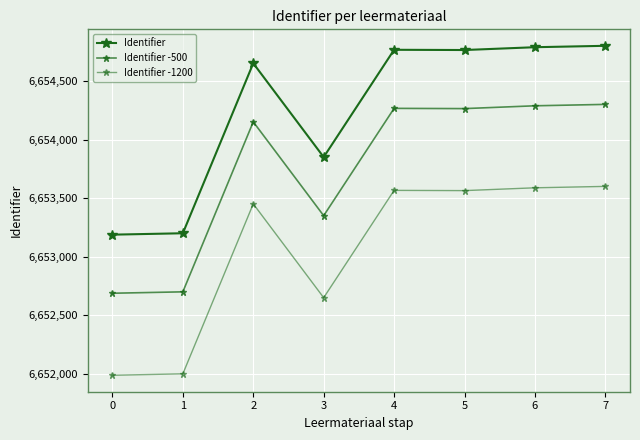

At 7, list the series in order from smallest to largest.

Identifier -1200, Identifier -500, Identifier